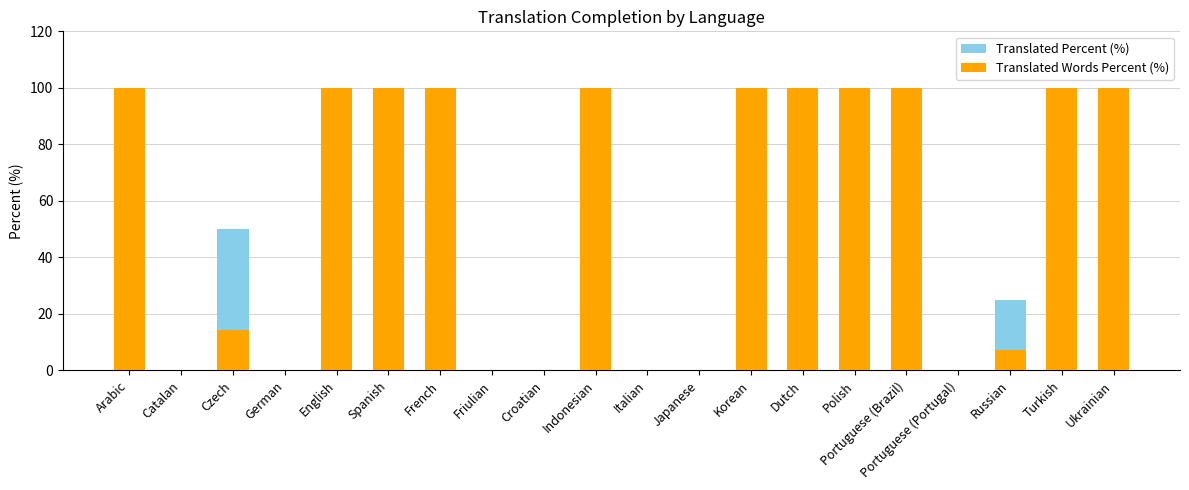

What is the sum of all Translated Percent (%) values?

1175.0